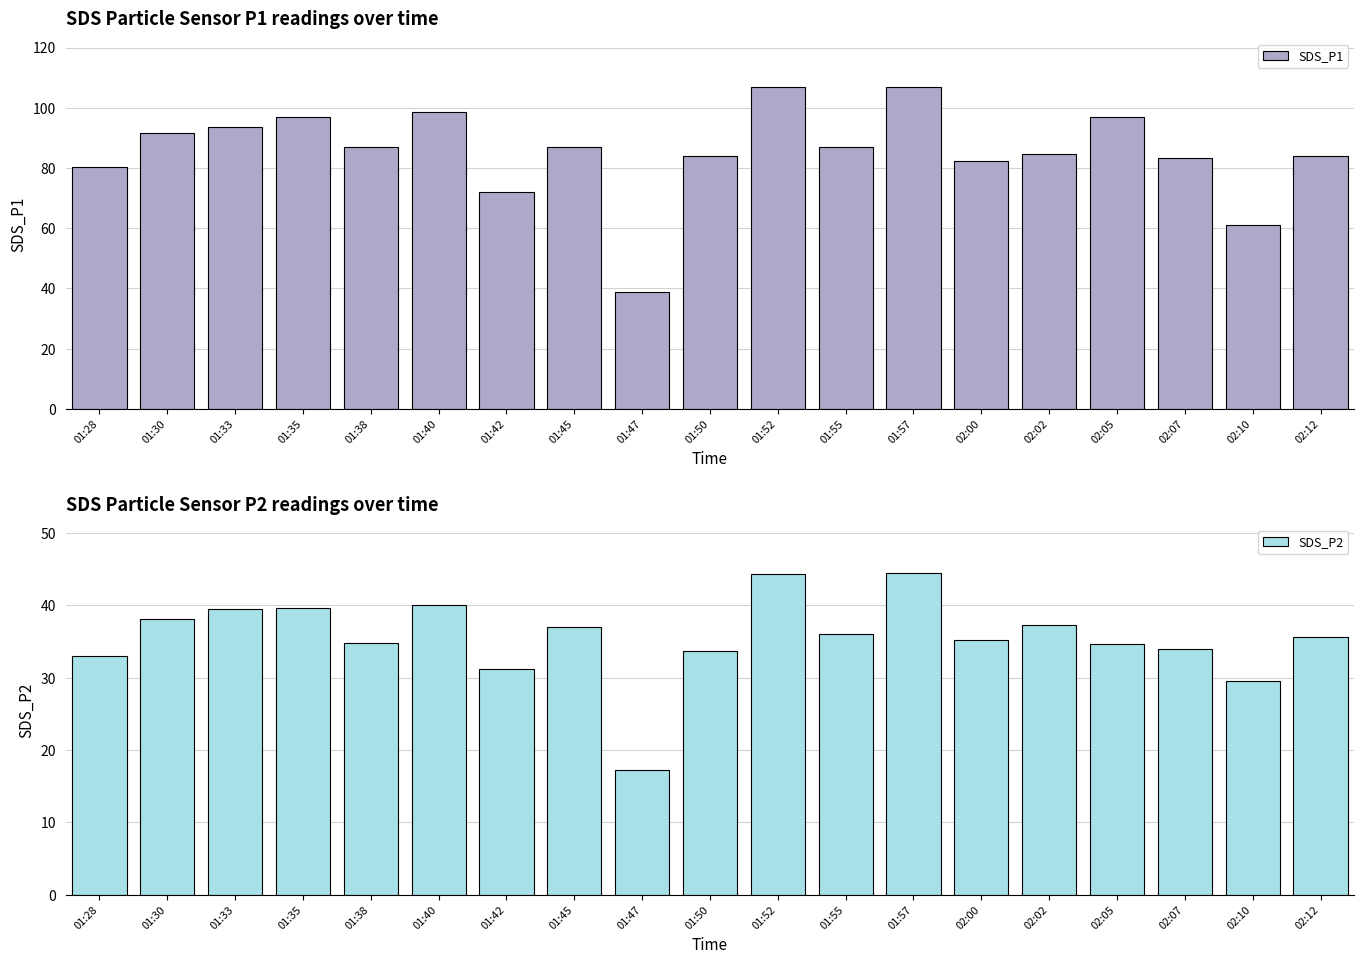

Does the chart contain any negative values?

No